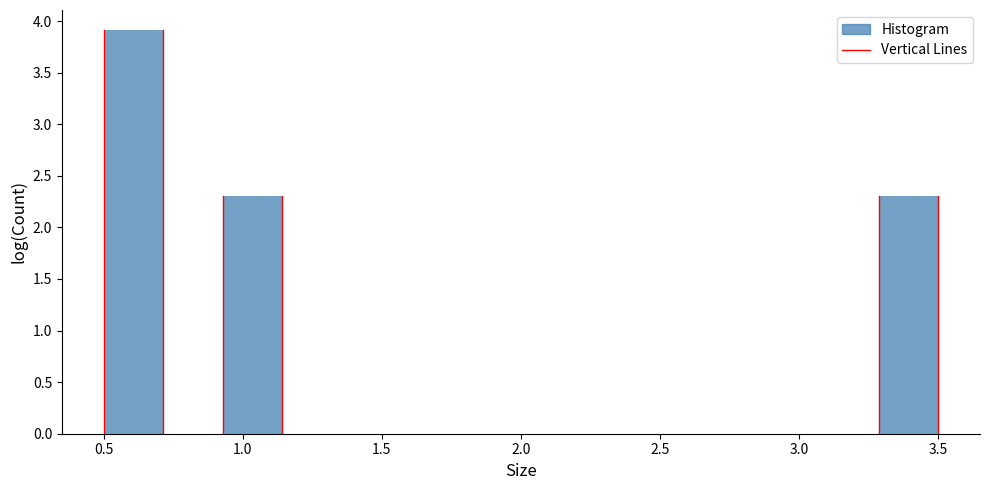

Reading left to right, list every bar in this chart as the range it spans on the x-axis followed by its height. Neither the bar edges nor the heights are printed on the chart, so give them approximately, as read against the axes.

0.50 to 0.70: 3.9
0.70 to 0.95: 0
0.95 to 1.15: 2.3
1.15 to 1.35: 0
1.35 to 1.55: 0
1.55 to 1.80: 0
1.80 to 2.00: 0
2.00 to 2.20: 0
2.20 to 2.45: 0
2.45 to 2.65: 0
2.65 to 2.85: 0
2.85 to 3.05: 0
3.05 to 3.30: 0
3.30 to 3.50: 2.3